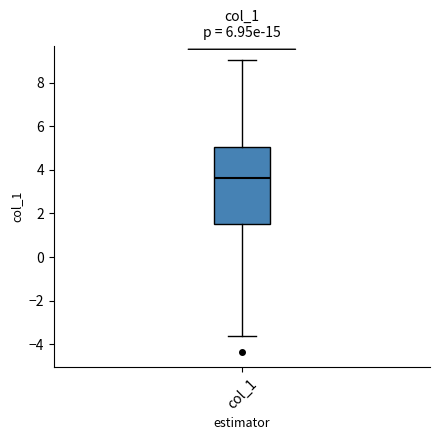

Where is the upper edge of the box for col_1 on the y-axis? The values are not printed on the chart, so give them approximately, as read against the axis.

5.0